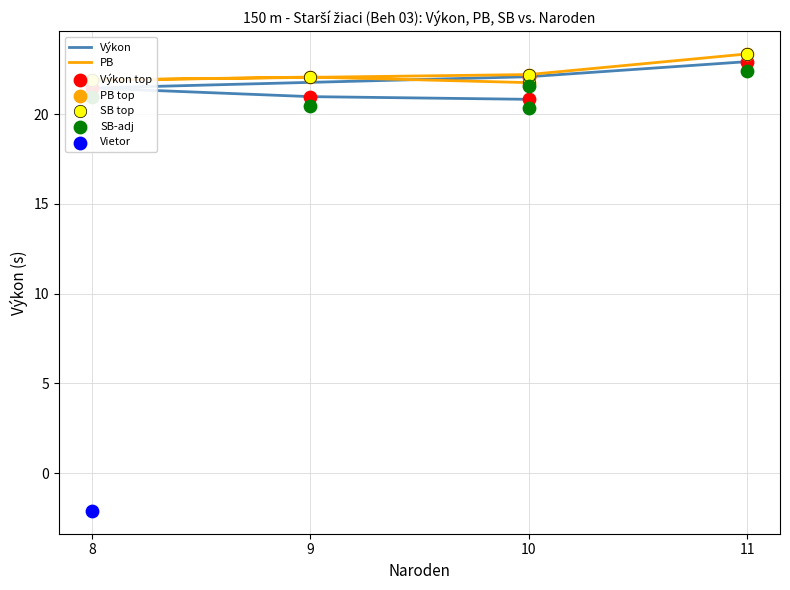

At how many categories does at least one series exceed 20?

5